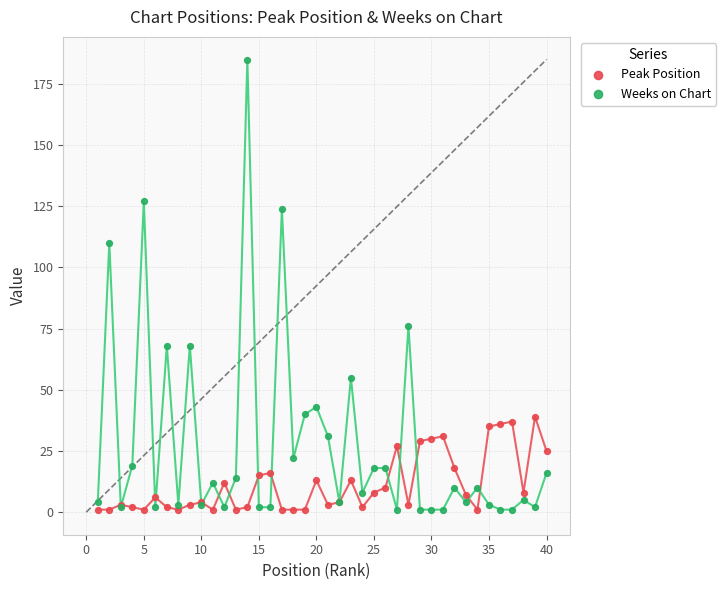

Which series has the widest spread of Y values?

Weeks on Chart